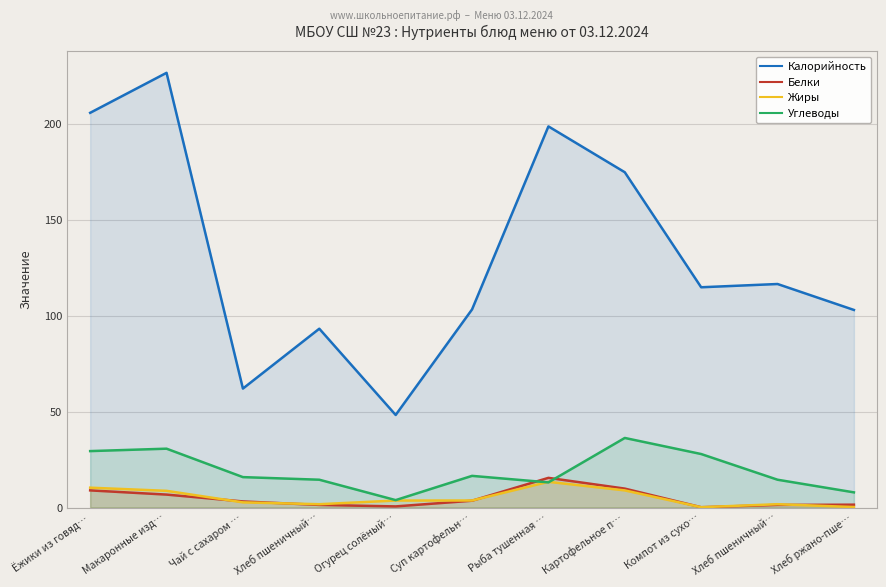

In Калорийность, how many points are lower than both neighbors (excluding endpoints)?

3